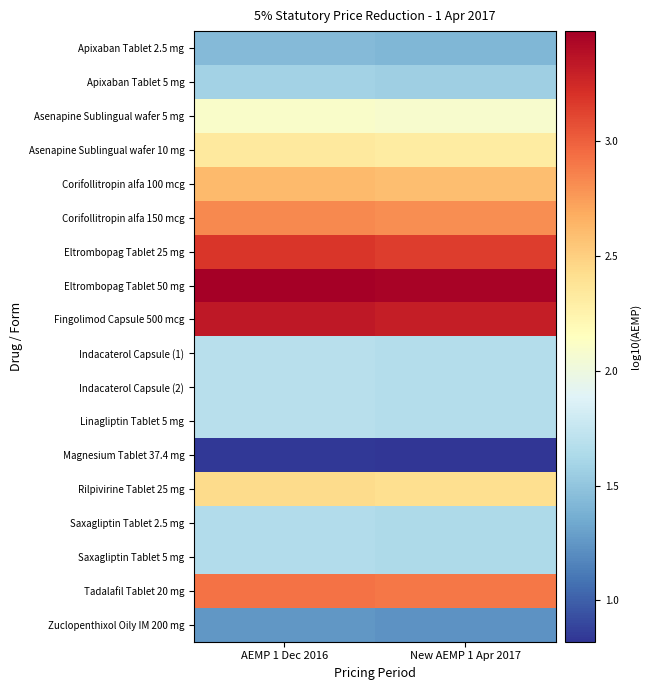

Which label corresponds to the largest value in the chart?

AEMP 1 Dec 2016